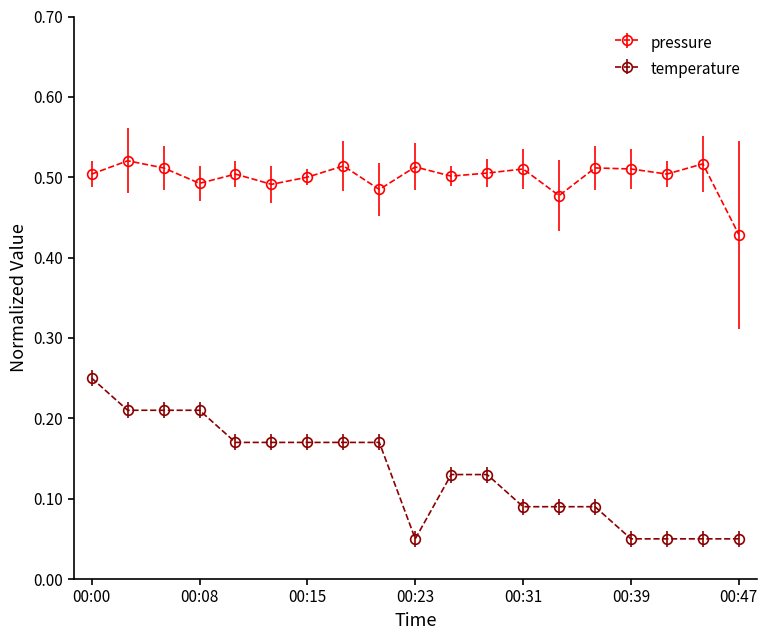

True or false: pressure has more than 0 points higher than both neighbors.

True